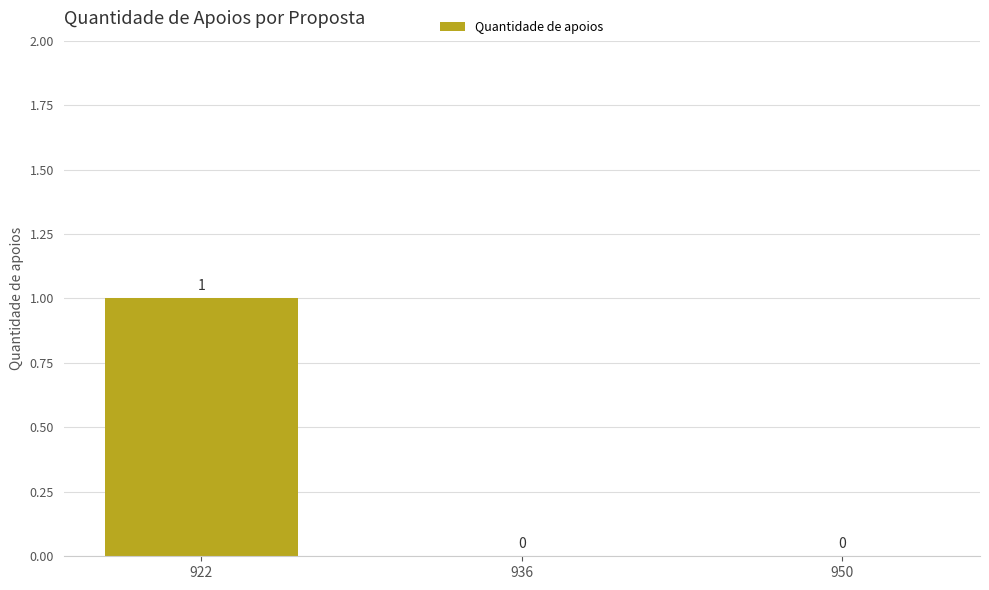

Reading left to right, list all the values displayed in this chart.

1	0	0